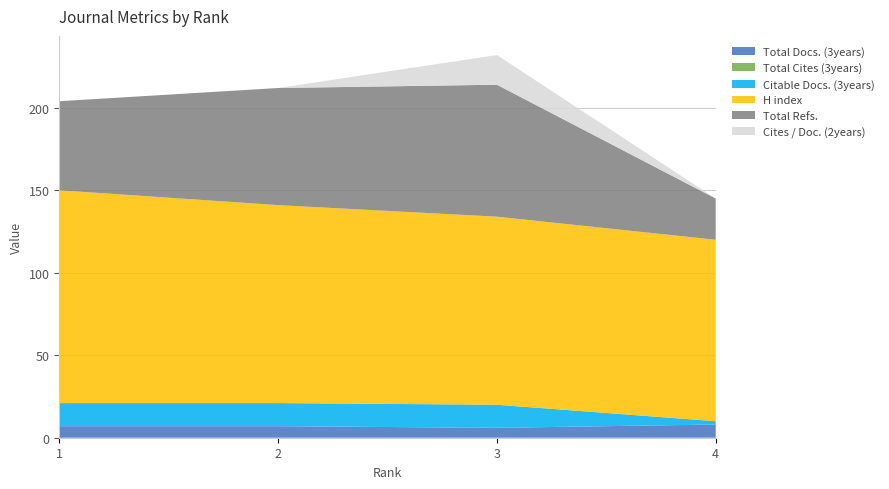

Reading left to right, list all the values displayed in this chart.

Total Docs. (3years): 1=7	2=7	3=6	4=8
Total Cites (3years): 1=0	2=0	3=0	4=0
Citable Docs. (3years): 1=14	2=14	3=14	4=2
H index: 1=129	2=120	3=114	4=110
Total Refs.: 1=54	2=71	3=80	4=25
Cites / Doc. (2years): 1=0	2=0	3=18	4=0